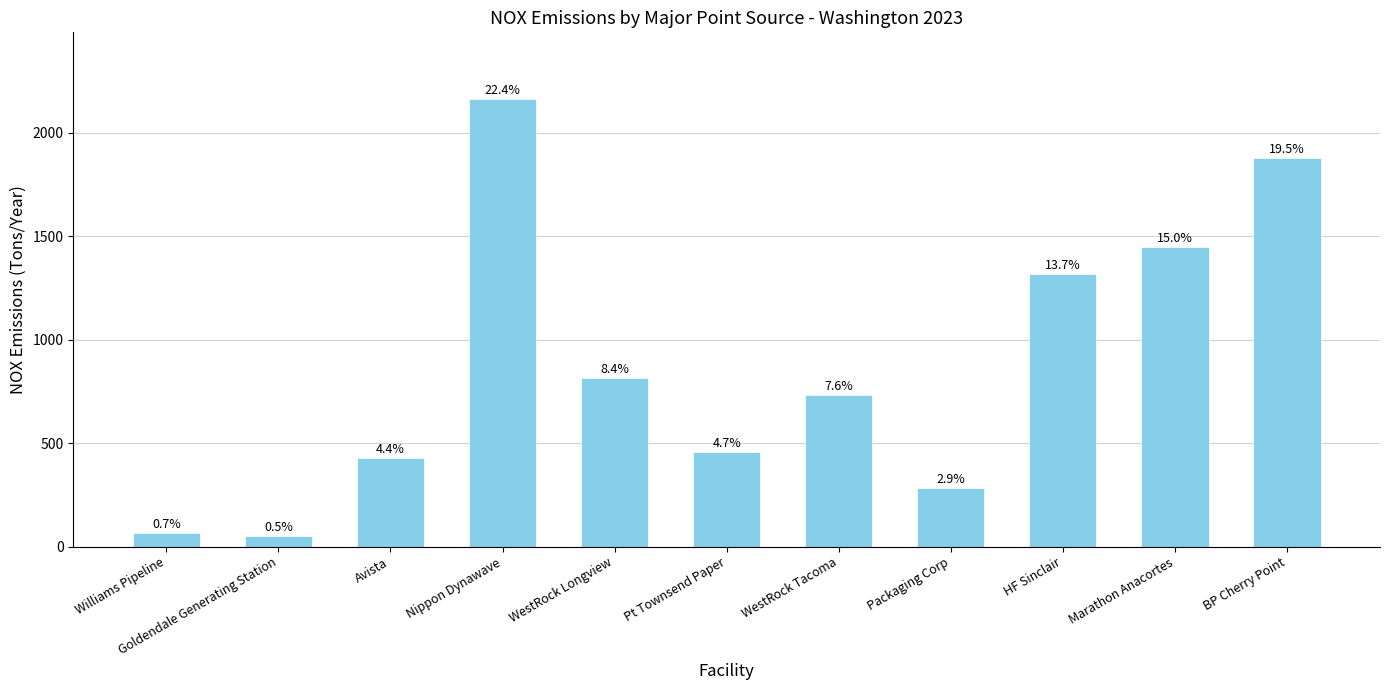

Approximately how many times larger is the value at Goldendale Generating Station compared to WestRock Tacoma?

0.1